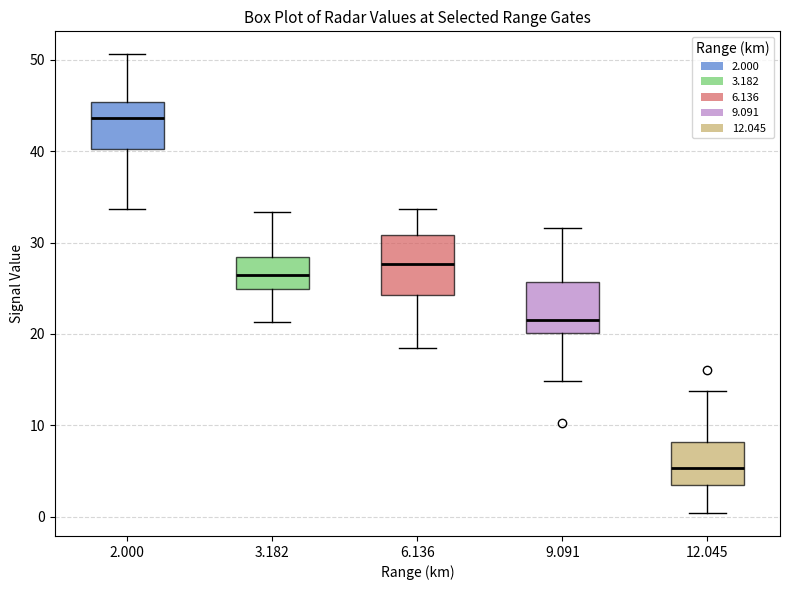

Where is the upper edge of the box at x = 12.045 on the y-axis? The values are not printed on the chart, so give them approximately, as read against the axis.

8